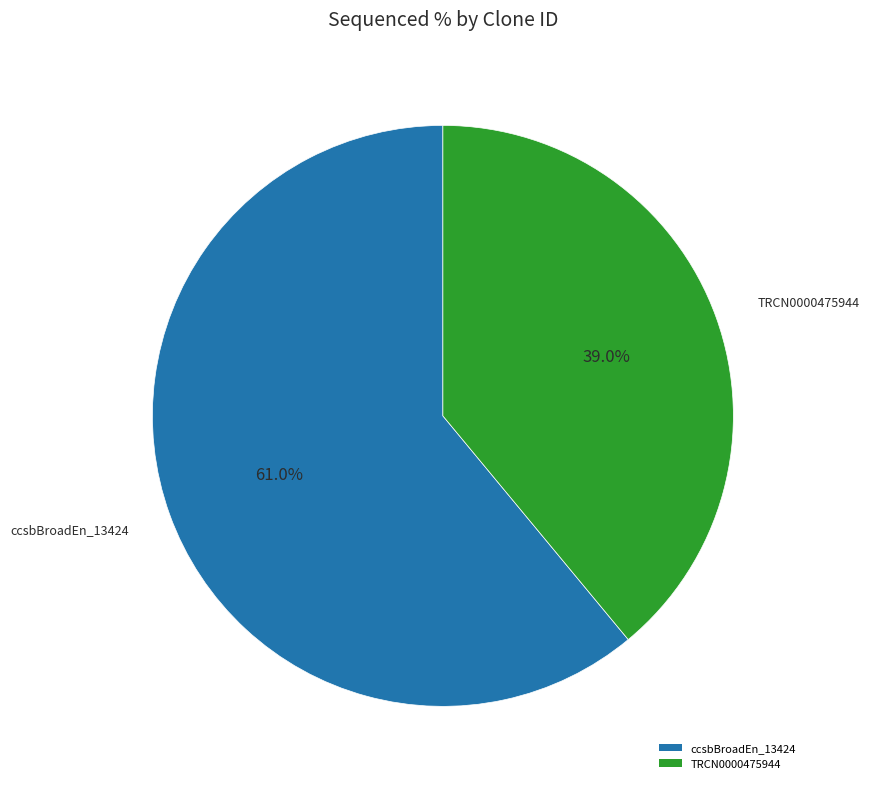

To the nearest percent, what is the average slice percentage?

50%